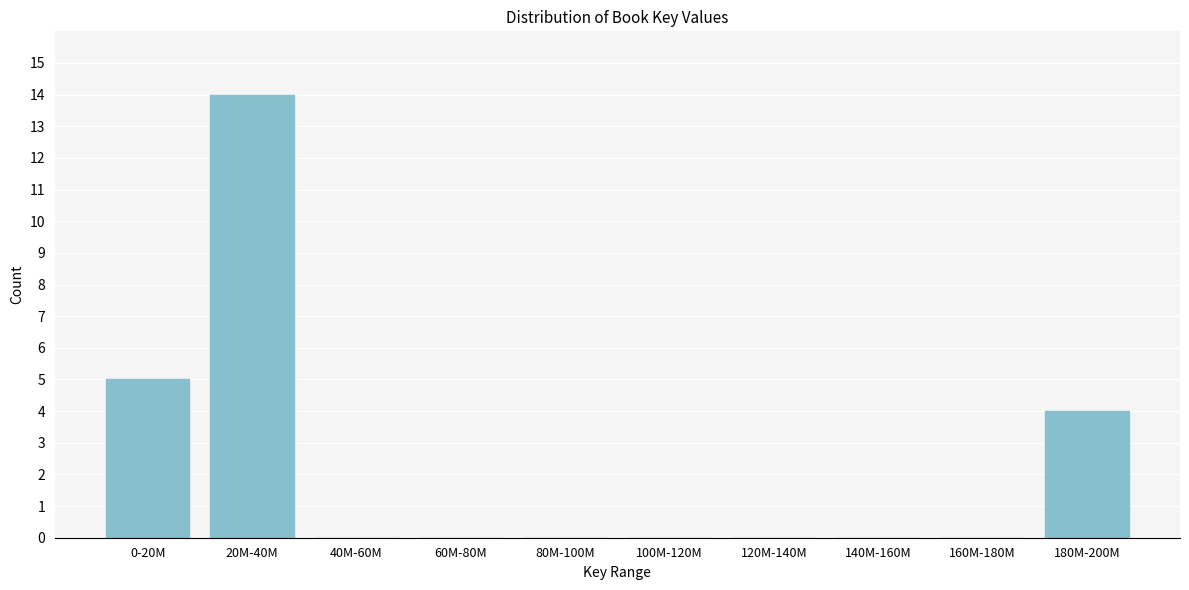

Reading right to left, extract all data points from this chart.

180M-200M=4	160M-180M=0	140M-160M=0	120M-140M=0	100M-120M=0	80M-100M=0	60M-80M=0	40M-60M=0	20M-40M=14	0-20M=5